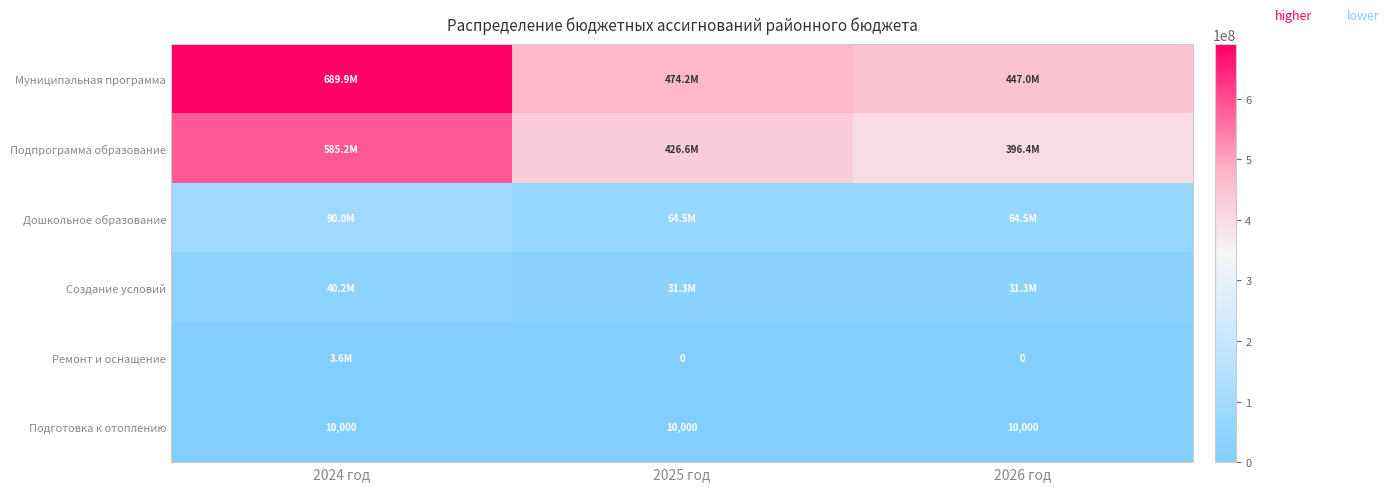

At which label does Муниципальная программа first exceed 474190188?

2024 год